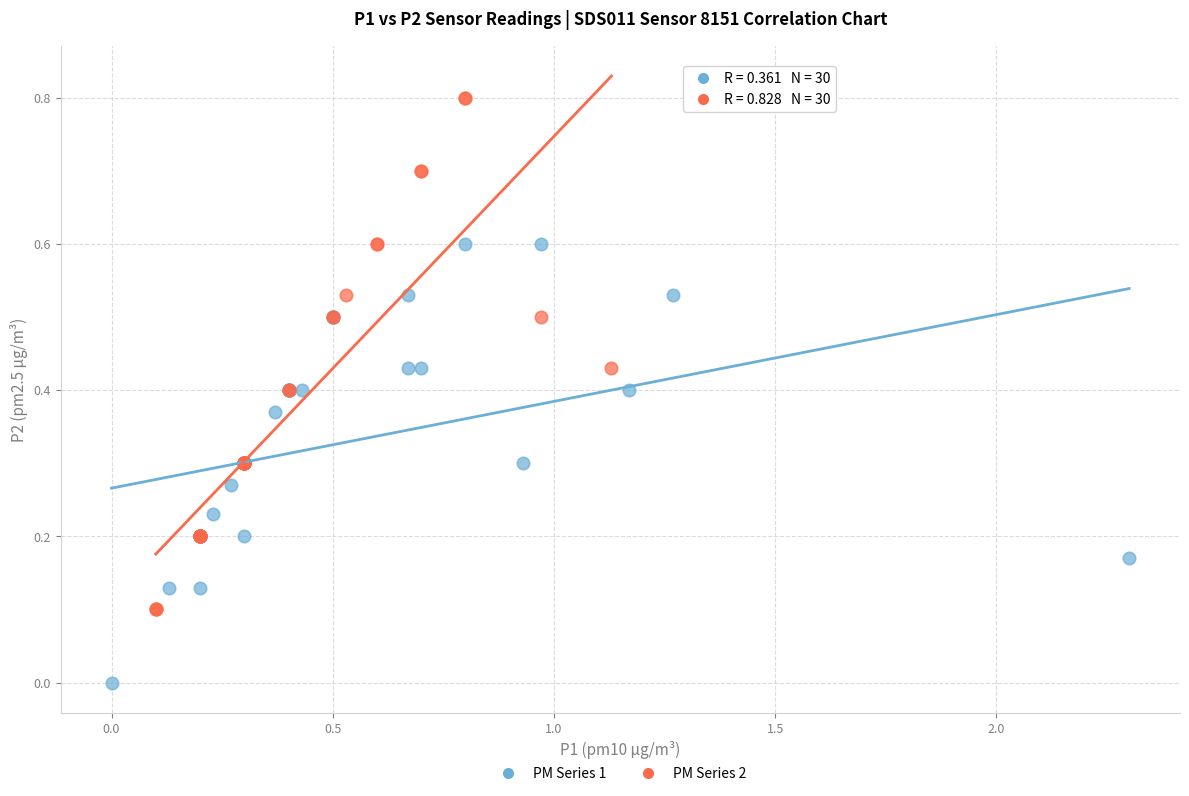

Which series has the largest Y range (max minus min)?

PM Series 2